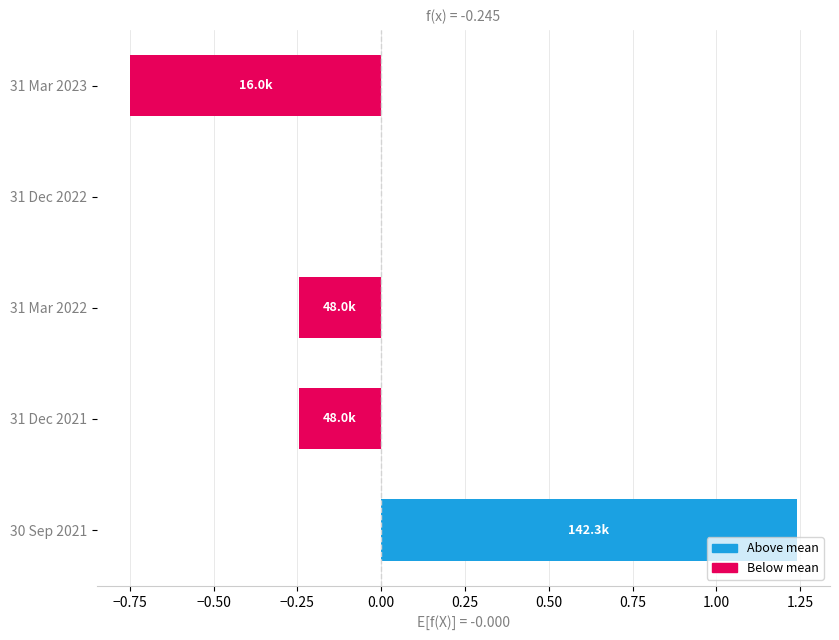

What is the change in value from 31 Mar 2023 to 31 Dec 2021?

+0.5